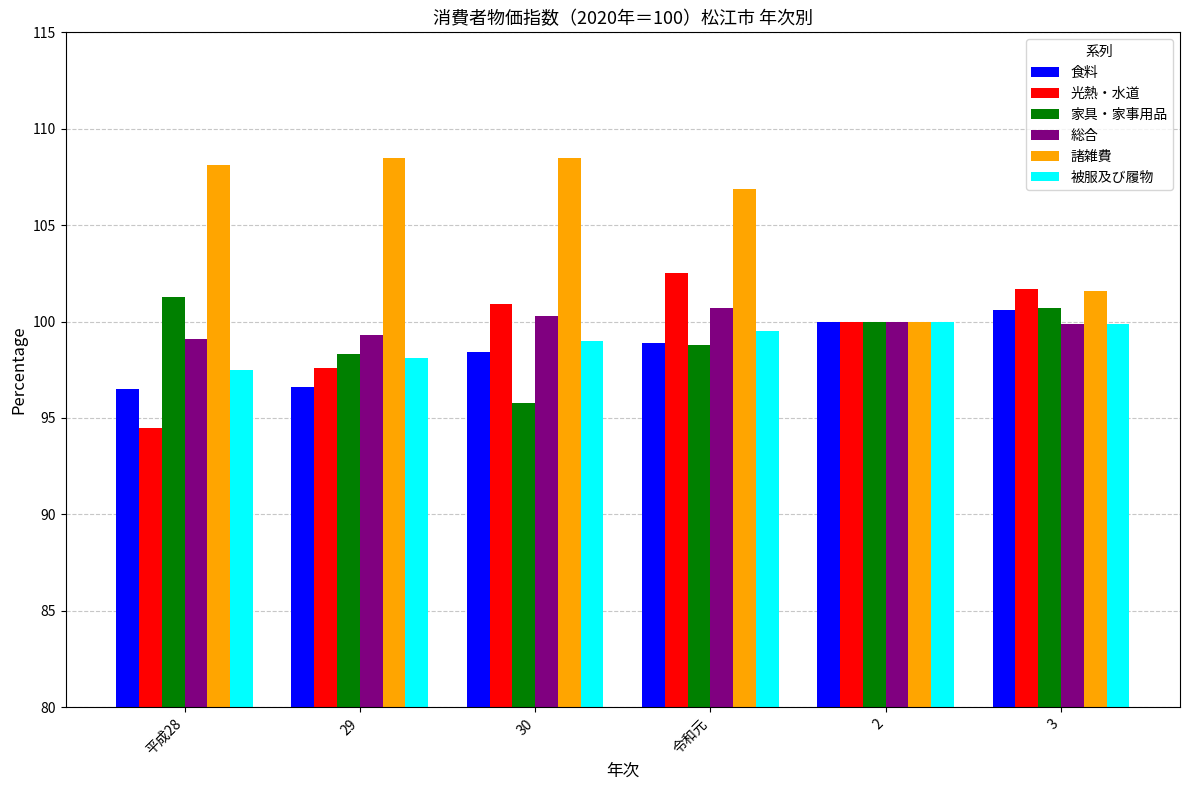

What are all the series names shown in the legend?

食料, 光熱・水道, 家具・家事用品, 総合, 諸雑費, 被服及び履物